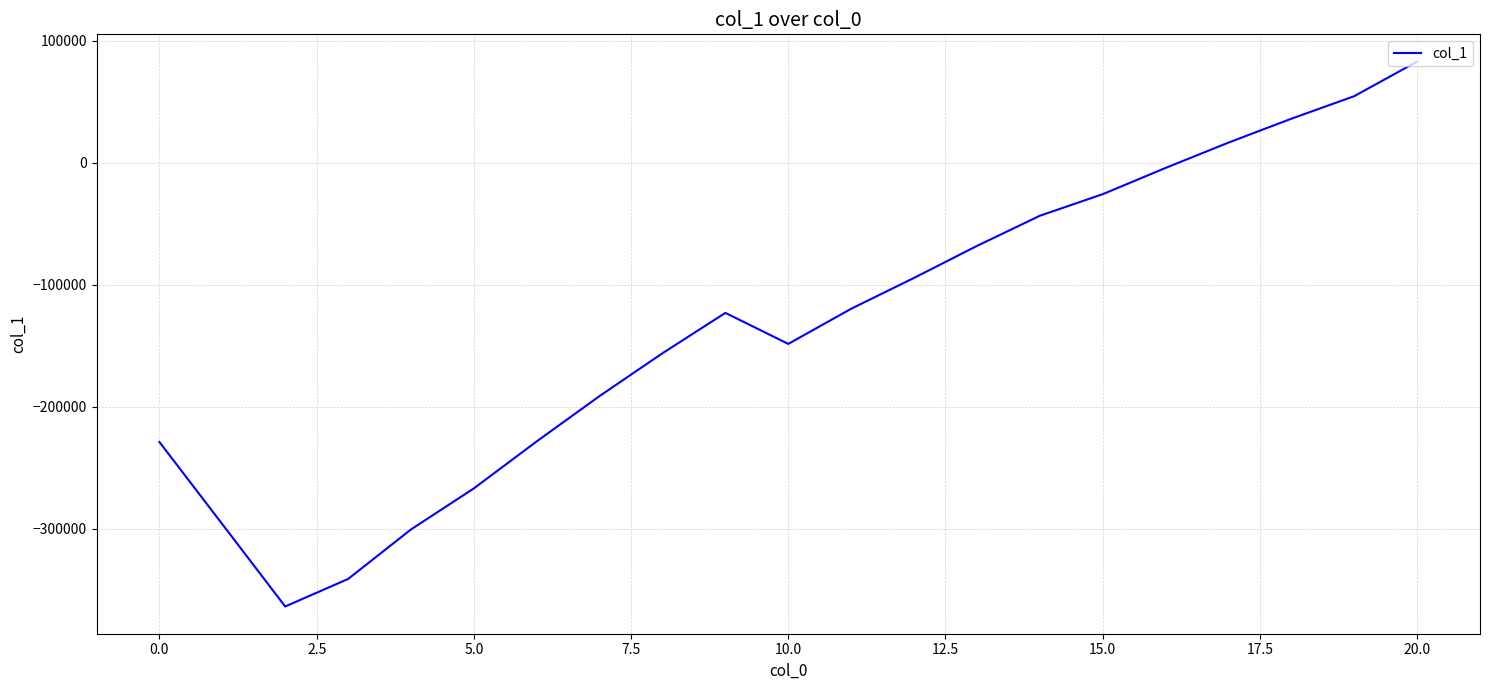

What is the difference between the maximum and minimum values?

446689.8